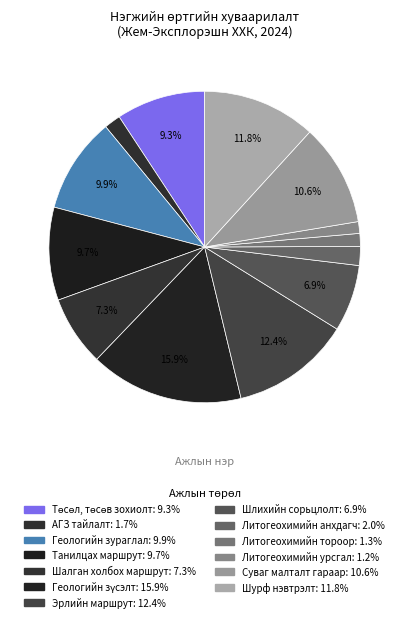

Rank the categories by value from lowest to highest.

Литогеохимийн урсгал, Литогеохимийн тороор, АГЗ тайлалт, Литогеохимийн анхдагч, Шлихийн сорьцлолт, Шалган холбох маршрут, Төсөл, төсөв зохиолт, Танилцах маршрут, Геологийн зураглал, Суваг малталт гараар, Шурф нэвтрэлт, Эрлийн маршрут, Геологийн зүсэлт